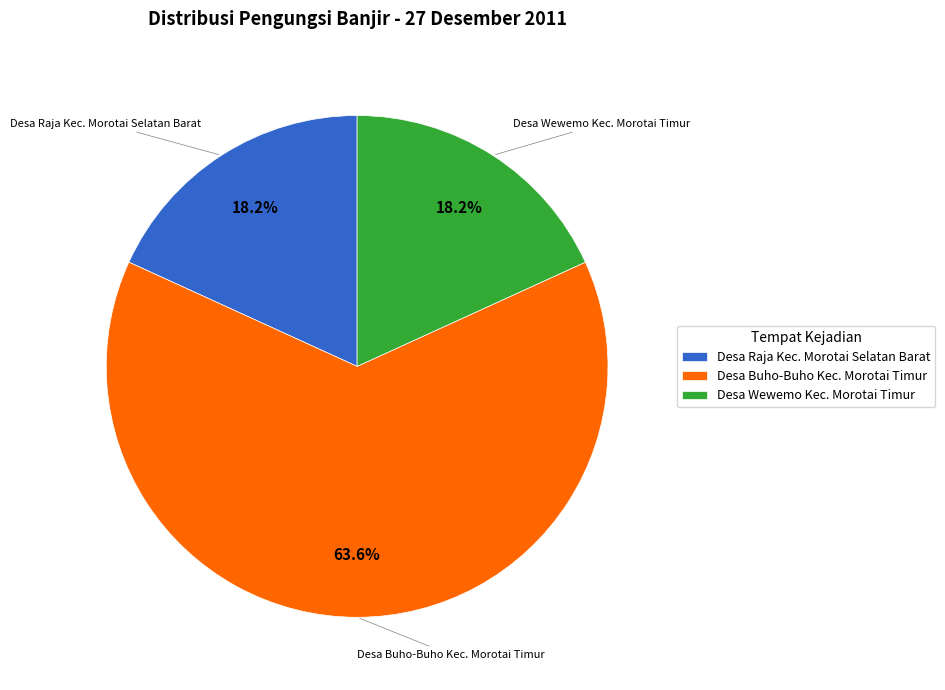

To the nearest percent, what portion does Desa Wewemo Kec. Morotai Timur represent?

18%